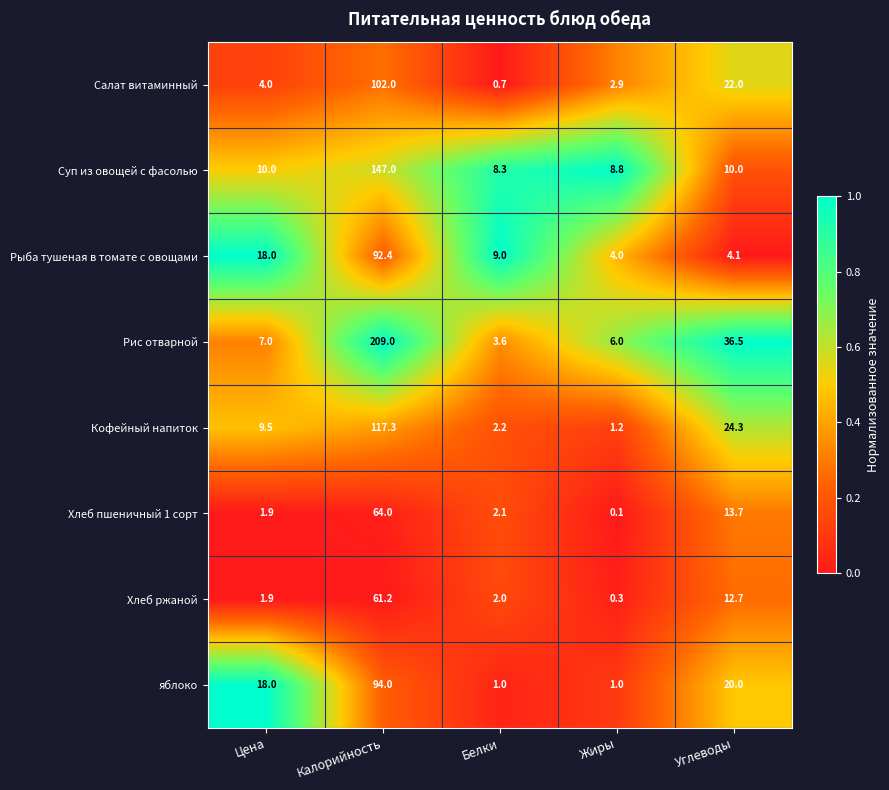

What is the difference between the highest and lowest values at Калорийность?

147.8